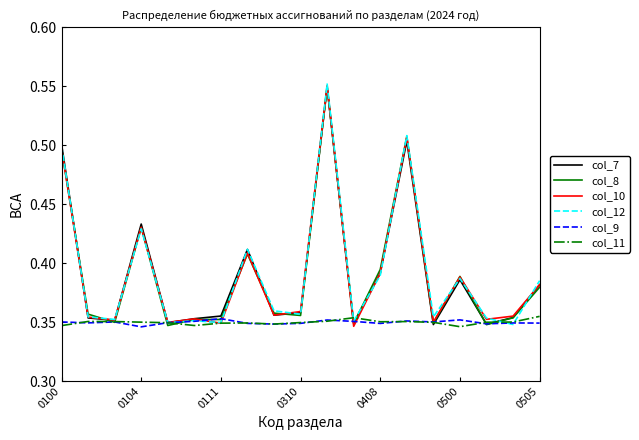

In col_12, how many points are higher than both neighbors (excluding endpoints)?

6